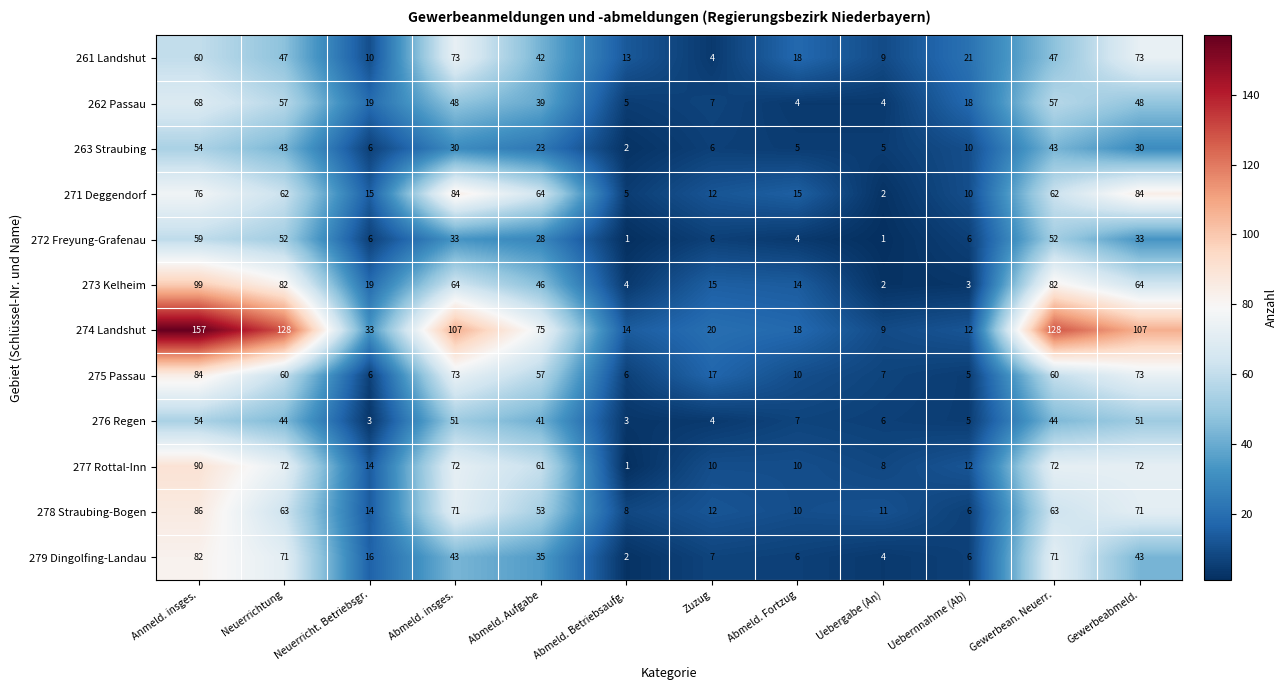

What is the lowest value of the 278 Straubing-Bogen series?

6